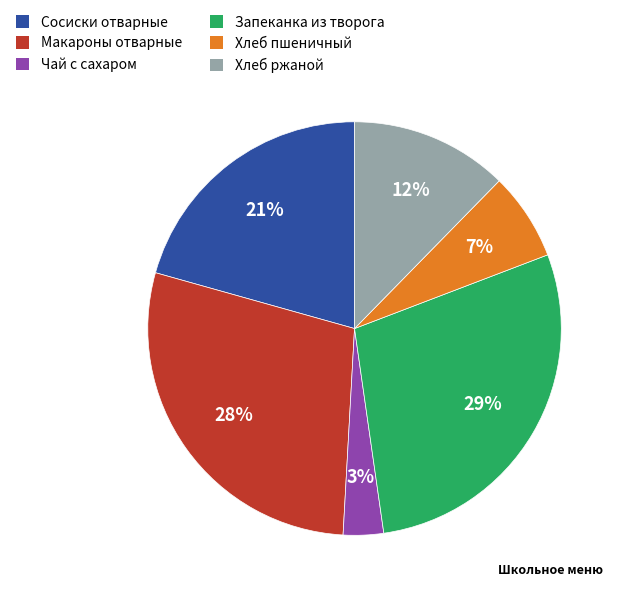

To the nearest percent, what is the average slice percentage?

17%